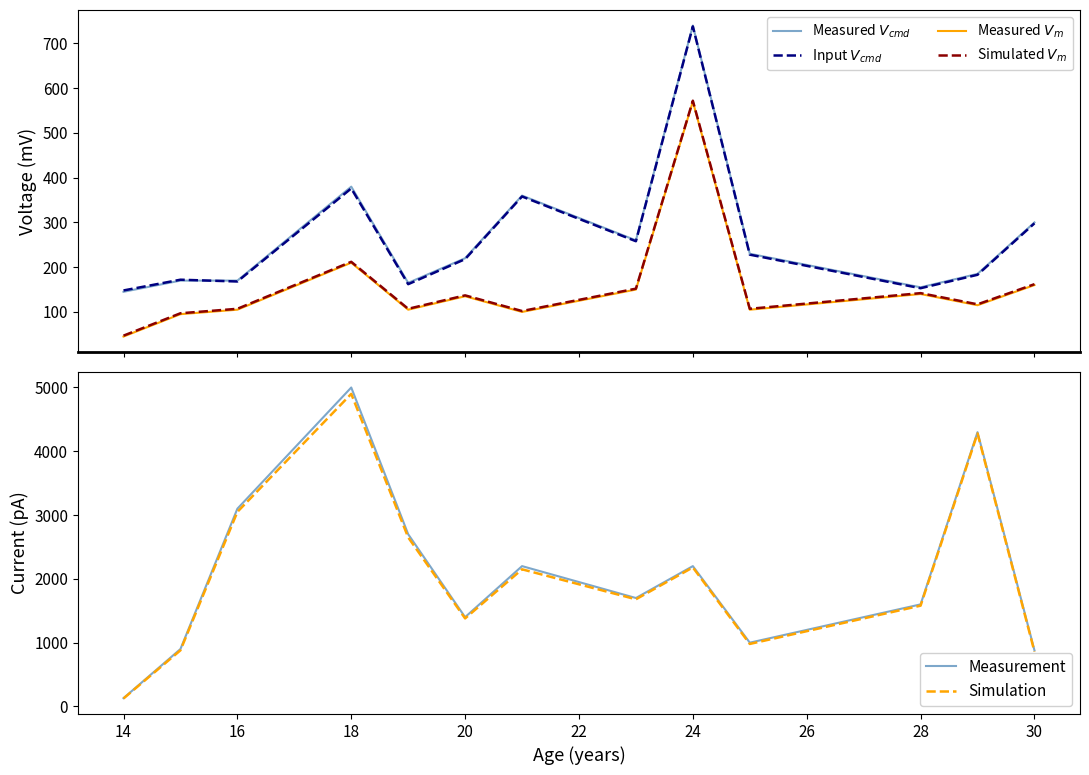

At which label does Measured $V_m$ first exceed 115?

18